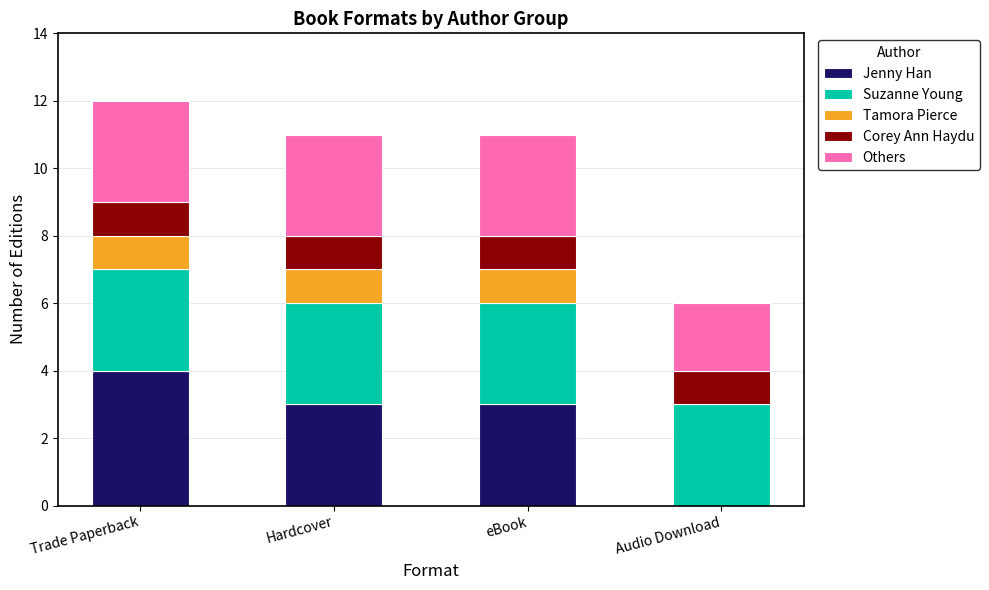

What is the total value across all series at eBook?

11